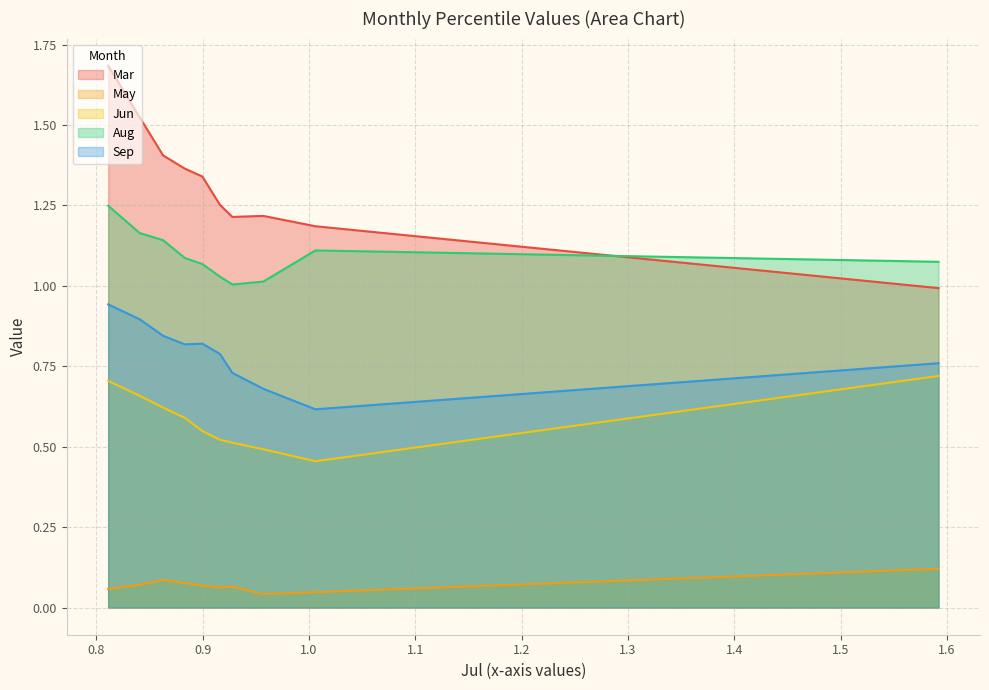

At how many categories does at least one series exceed 0?

10